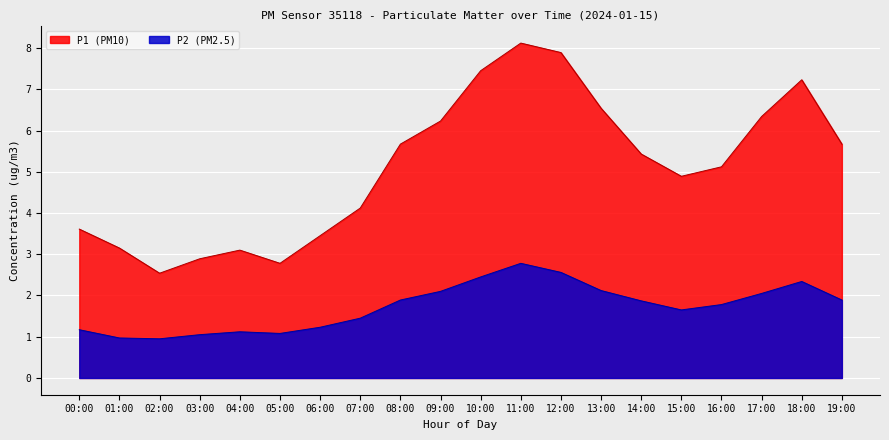

Which series has the widest spread of values?

P1 (PM10)